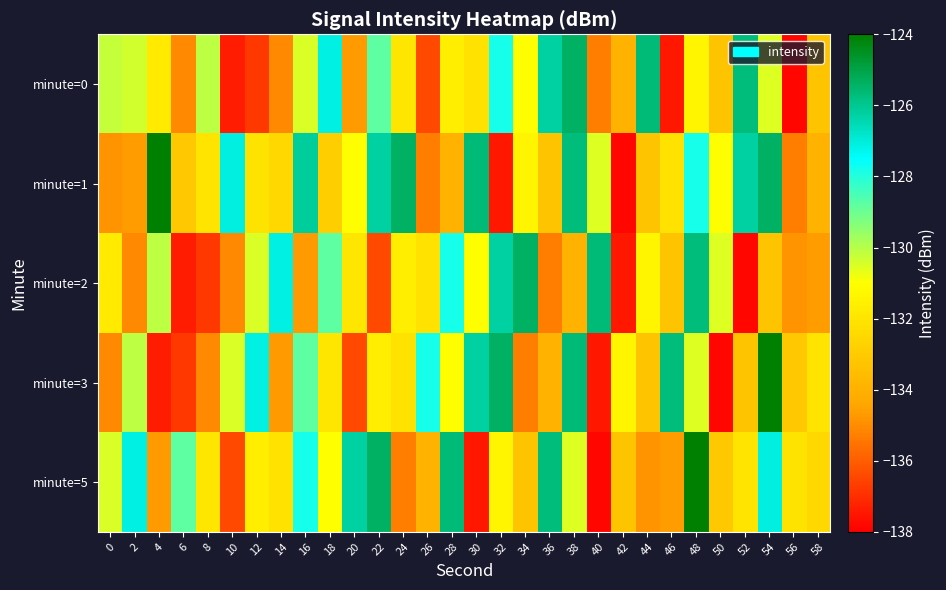

At which category is the sum across all series the highest?

48